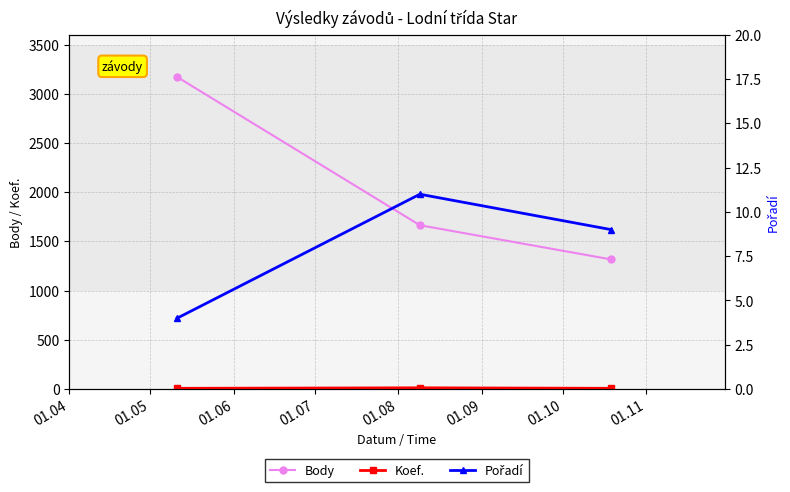

How many values in the Body series are below 1665?

1